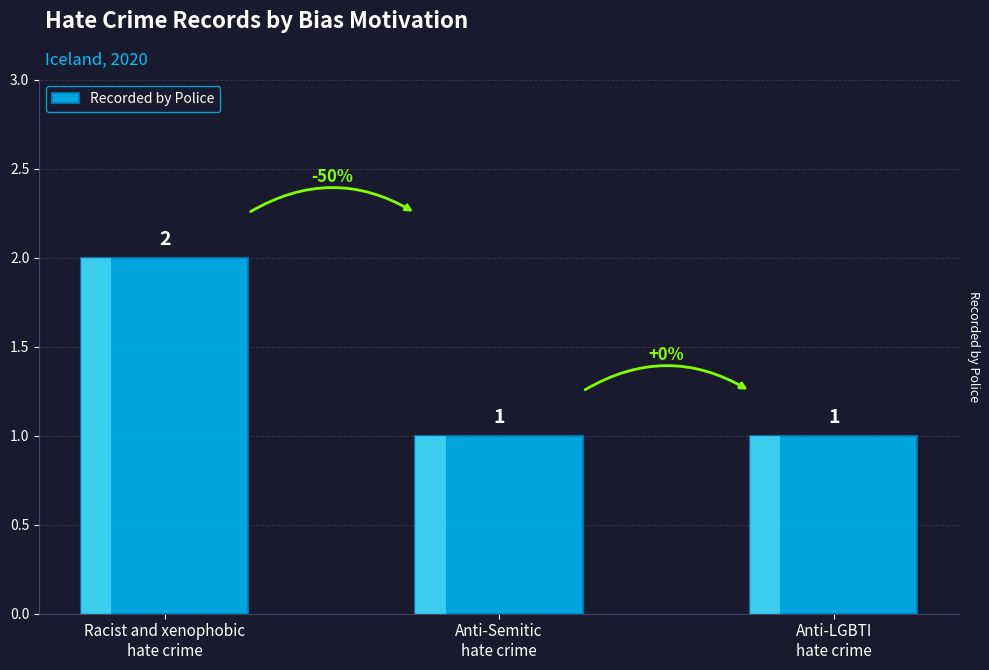

How many values are between 1 and 2?

3